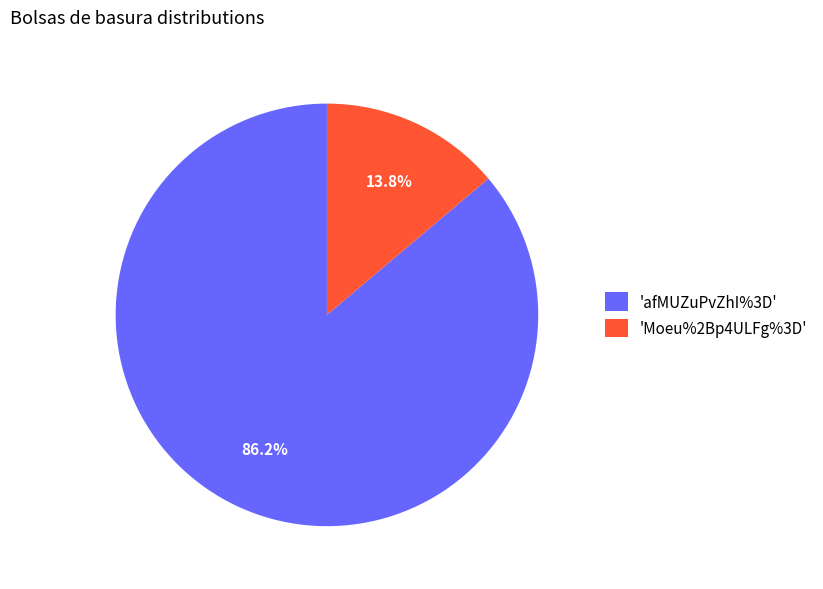

What percentage is NOT represented by 'afMUZuPvZhI%3D'?

13.8%